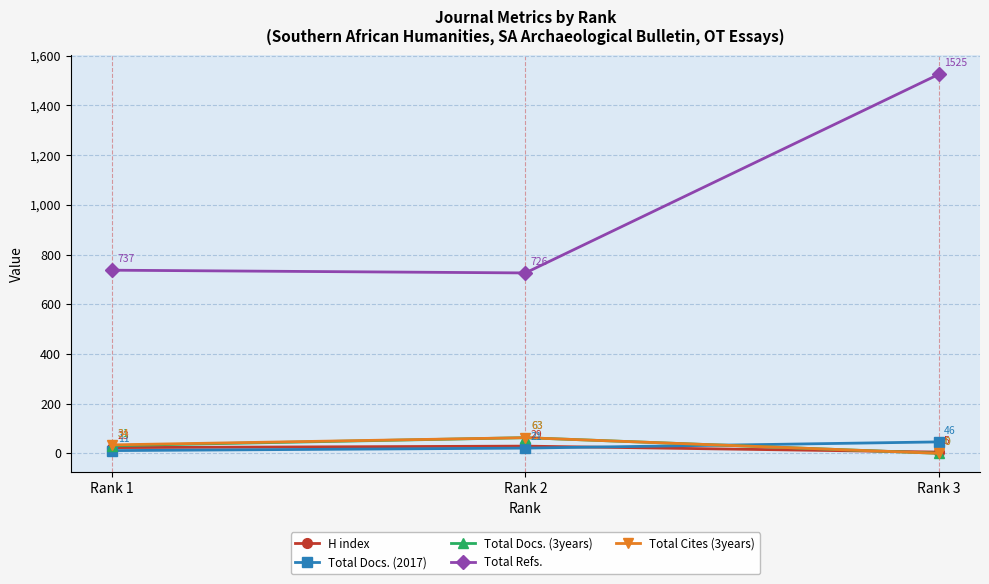

What is the value of the Total Cites (3years) point at the 2nd from the left?

63